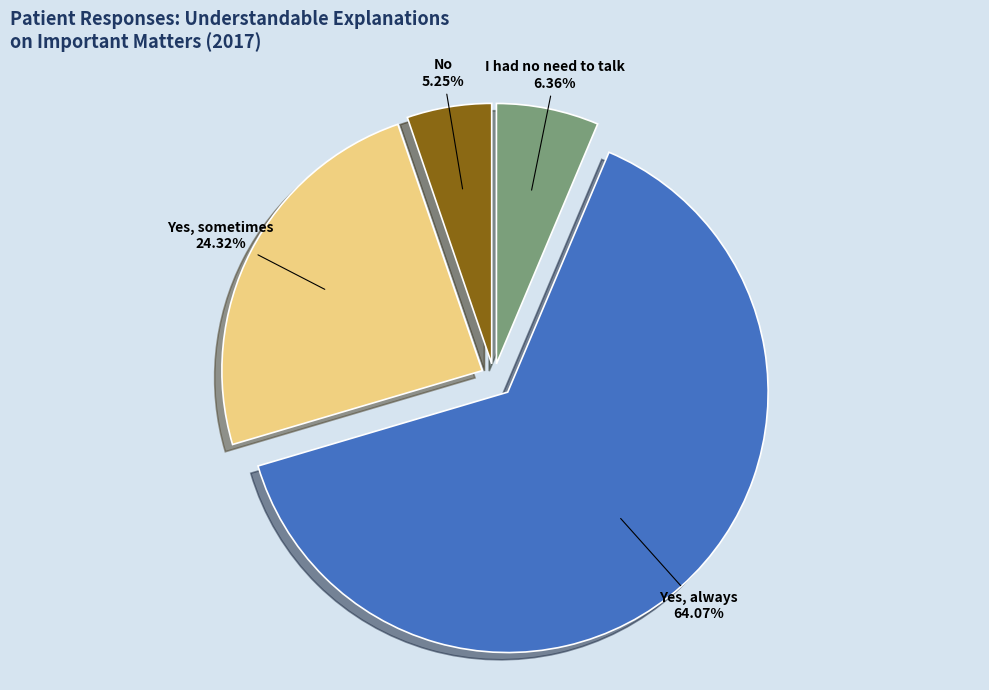

To the nearest percent, what portion does No represent?

5%